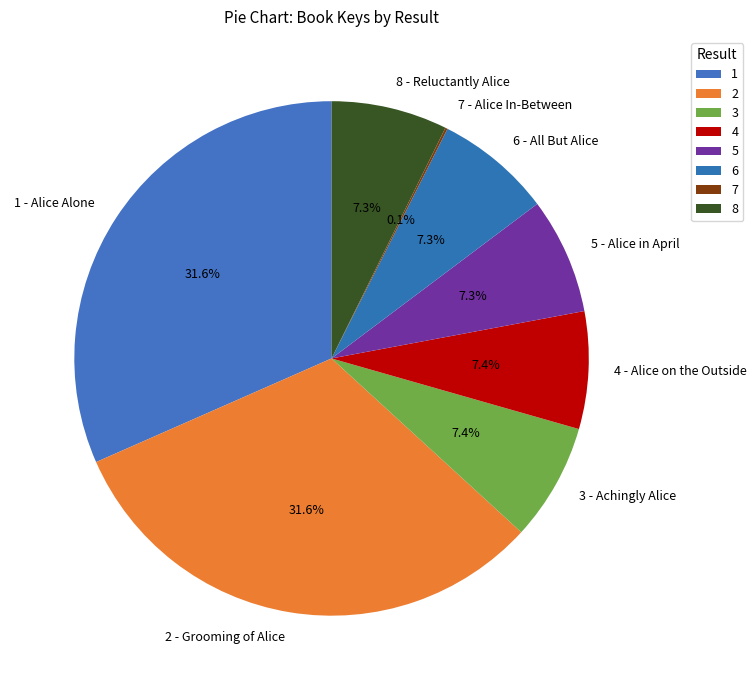

What portion of the pie excludes 3 - Achingly Alice?

92.6%